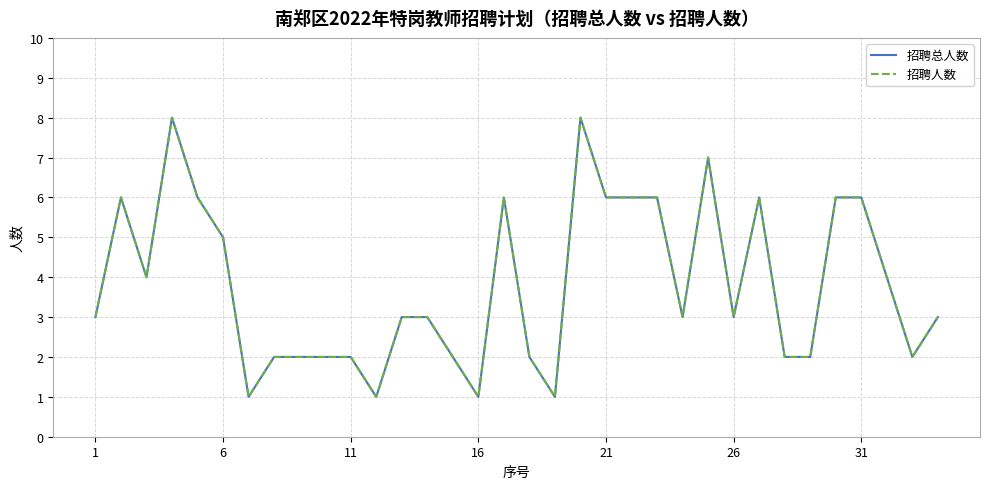

Does the chart have visible grid lines?

Yes